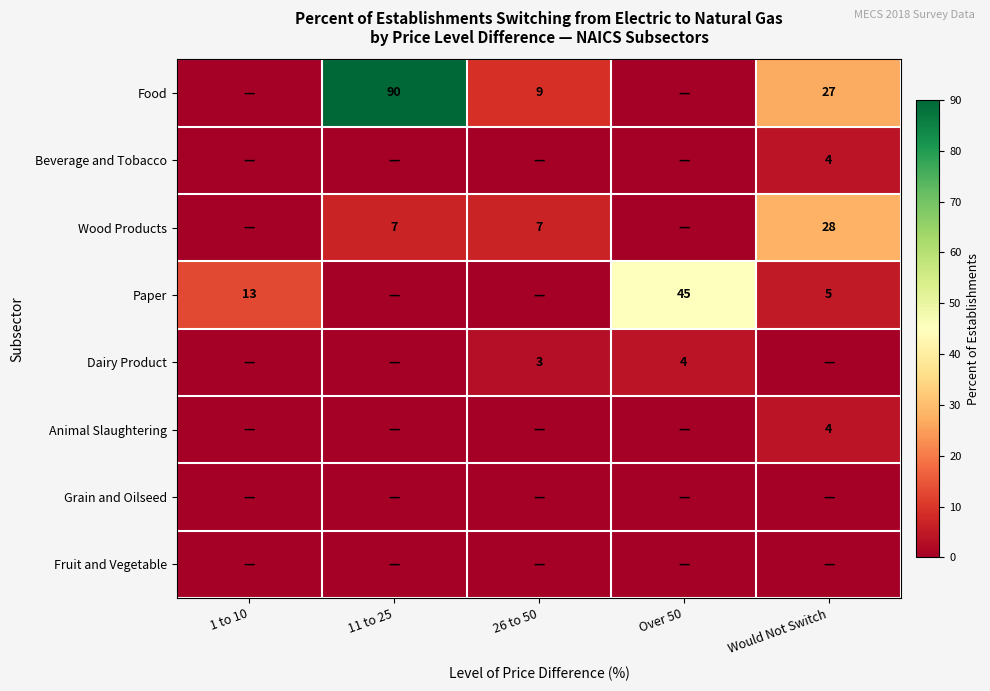

The value of Food at 26 to 50 is 9. True or false?

True